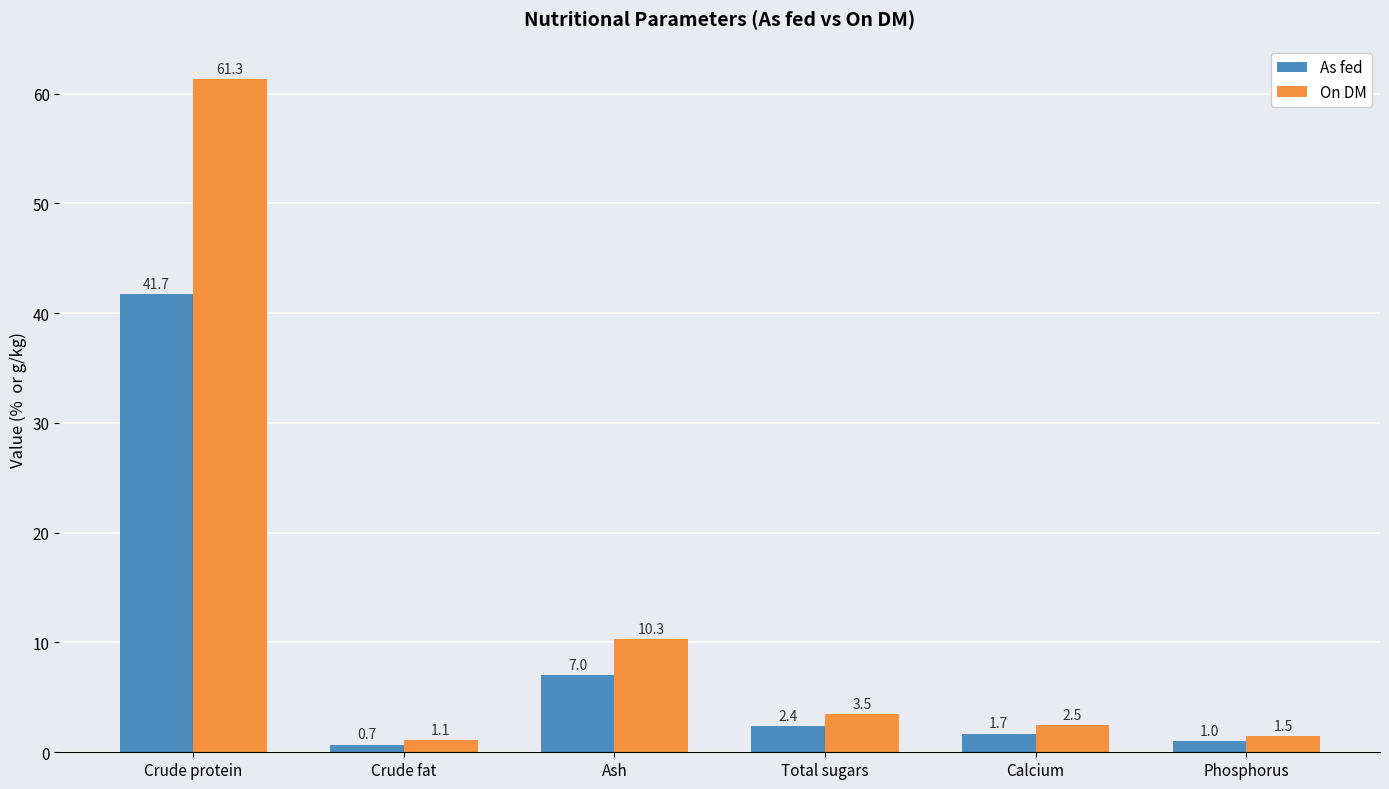

What is the sum of all On DM values?

80.2